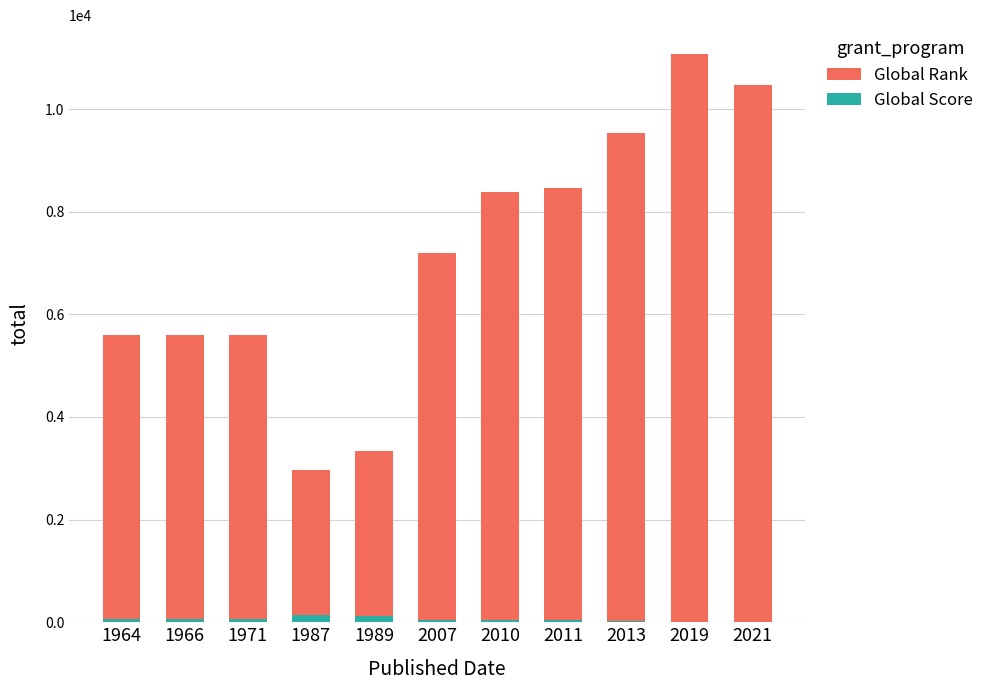

At which category is the sum across all series the highest?

2019